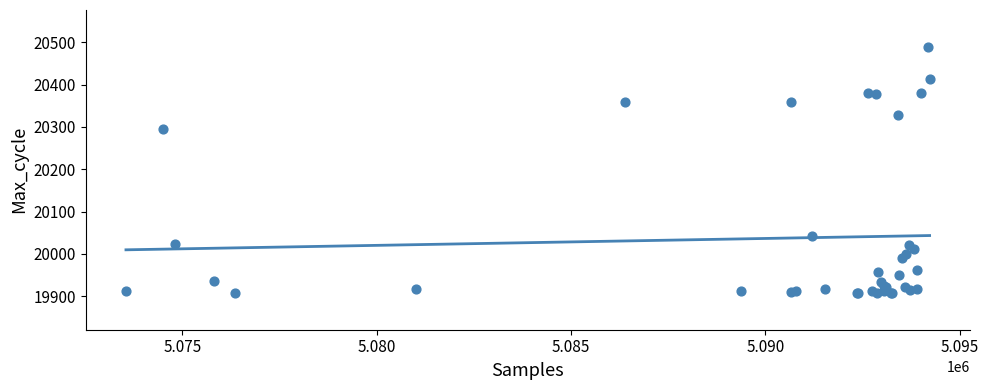

What Y value in the scatter plot is closest to 20198?

20294